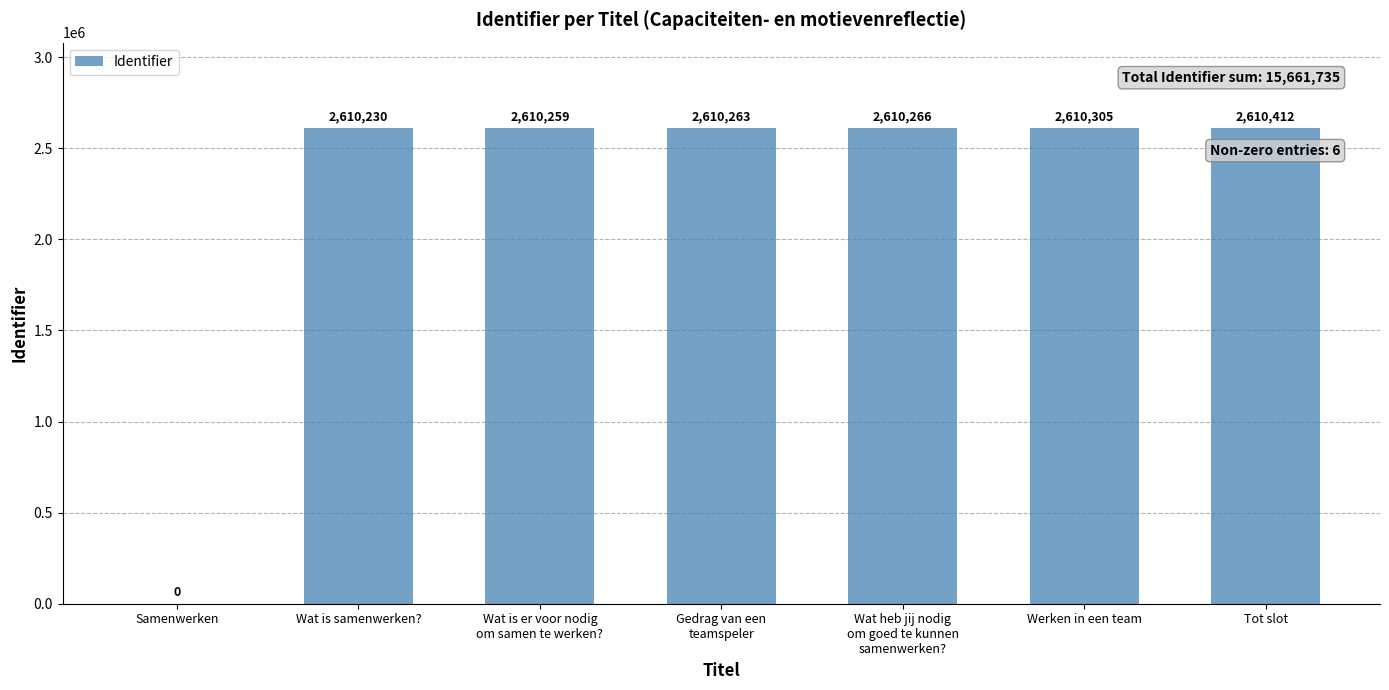

What is the sum of all values?

15661735